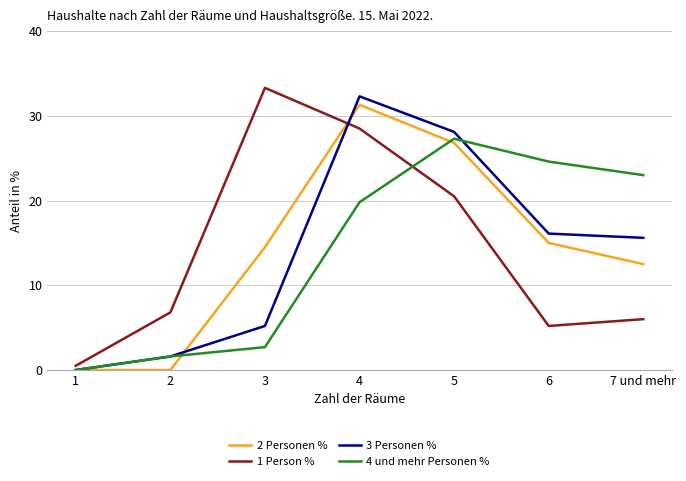

List the series in order of their peak value, highest first.

1 Person %, 3 Personen %, 2 Personen %, 4 und mehr Personen %